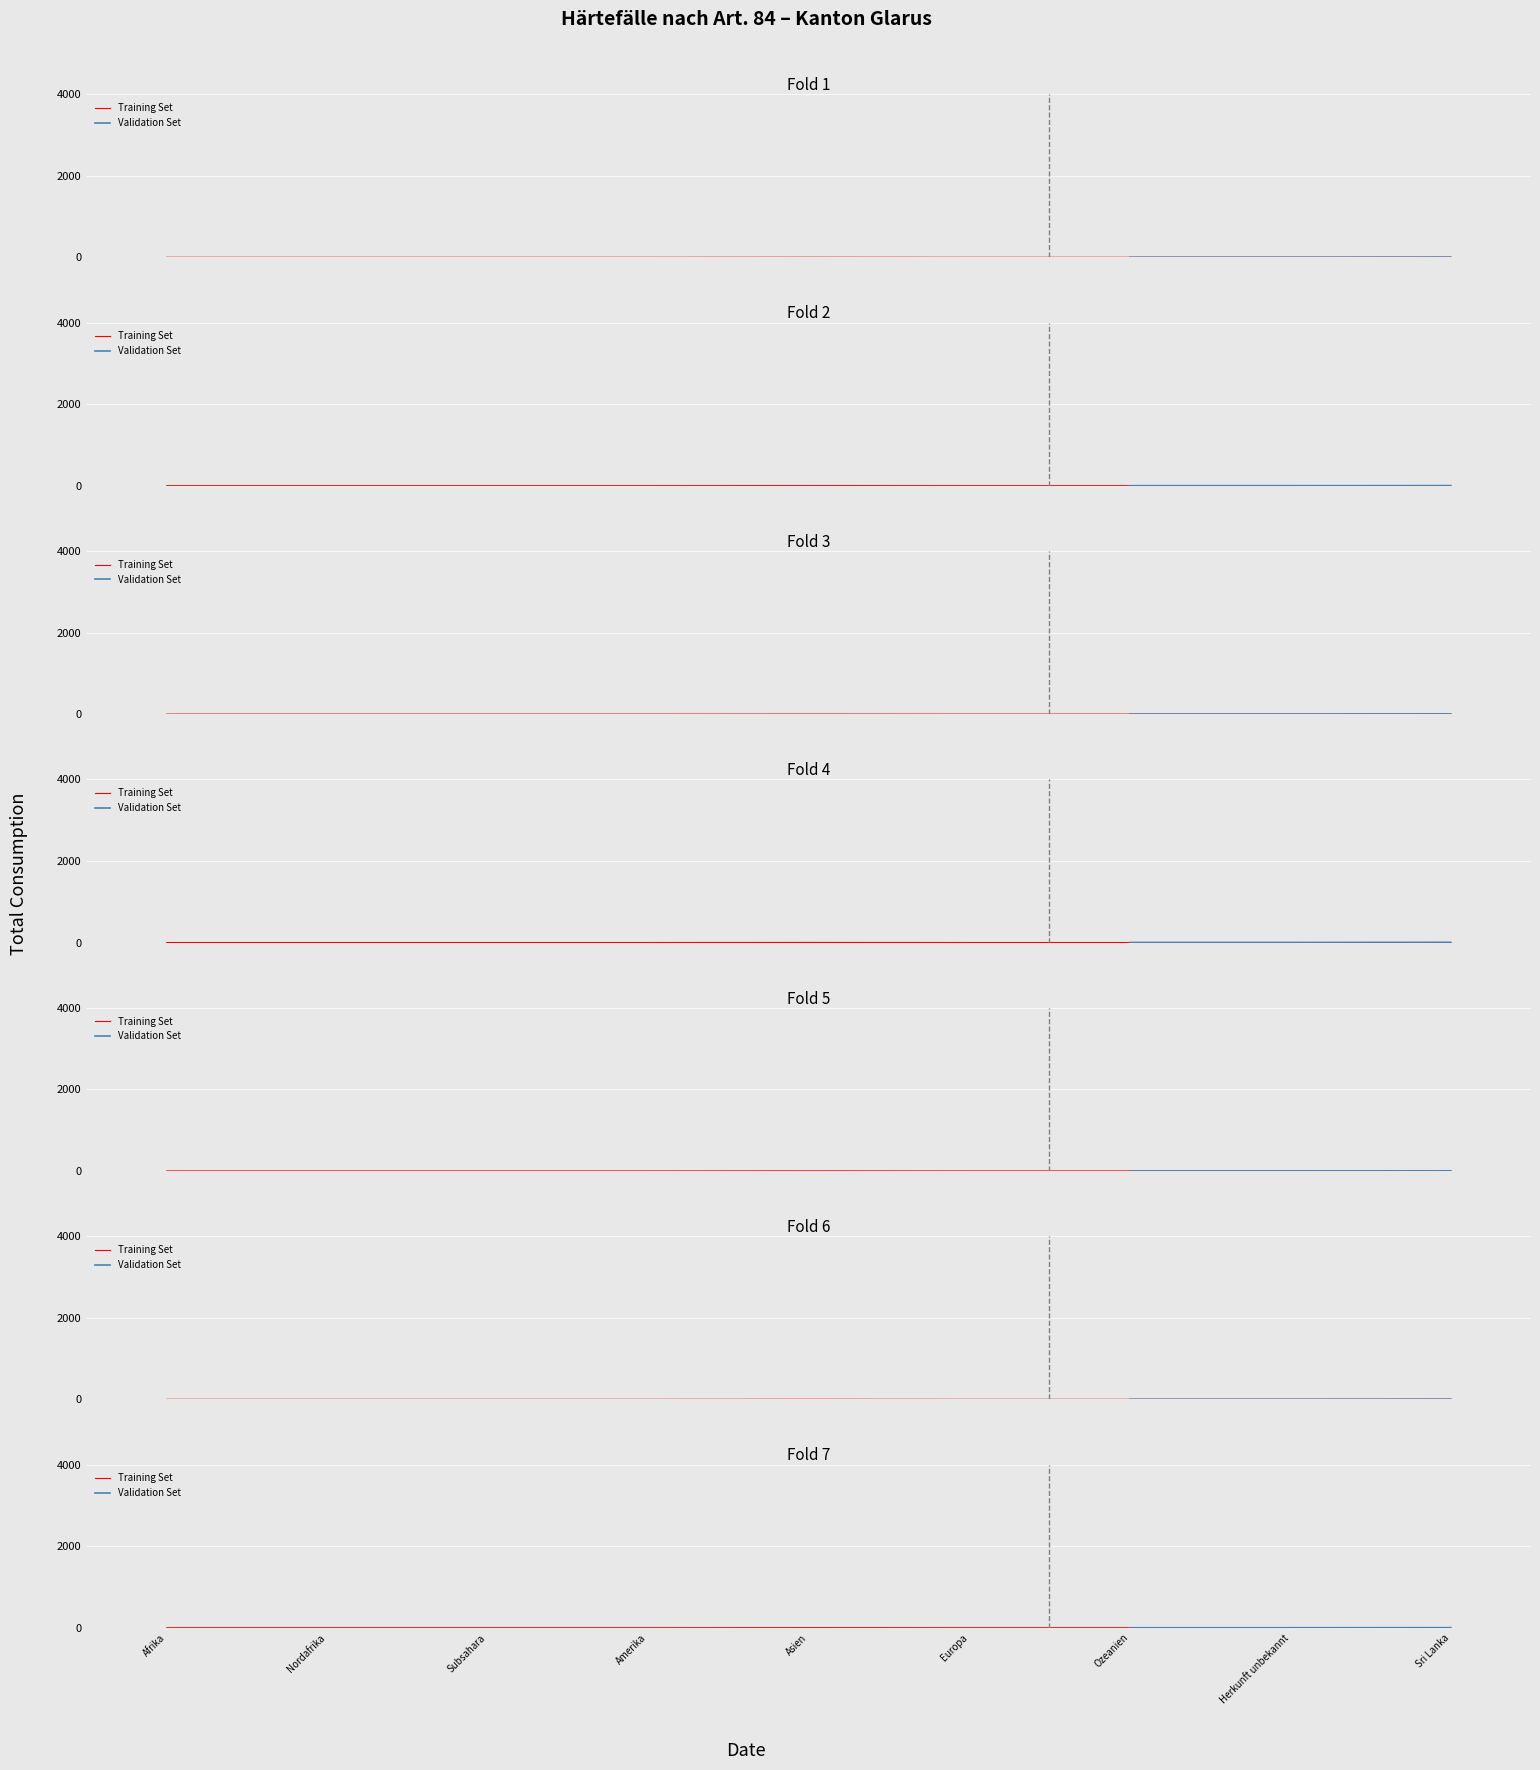

What position from the left is Subsahara?

3